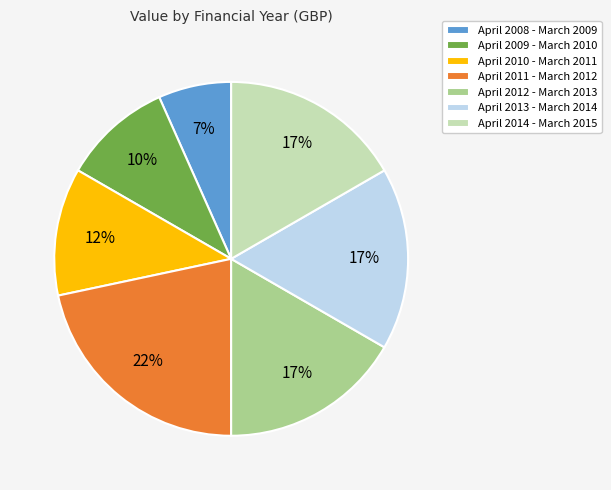

To the nearest percent, what percentage of the pie is April 2013 - March 2014?

17%